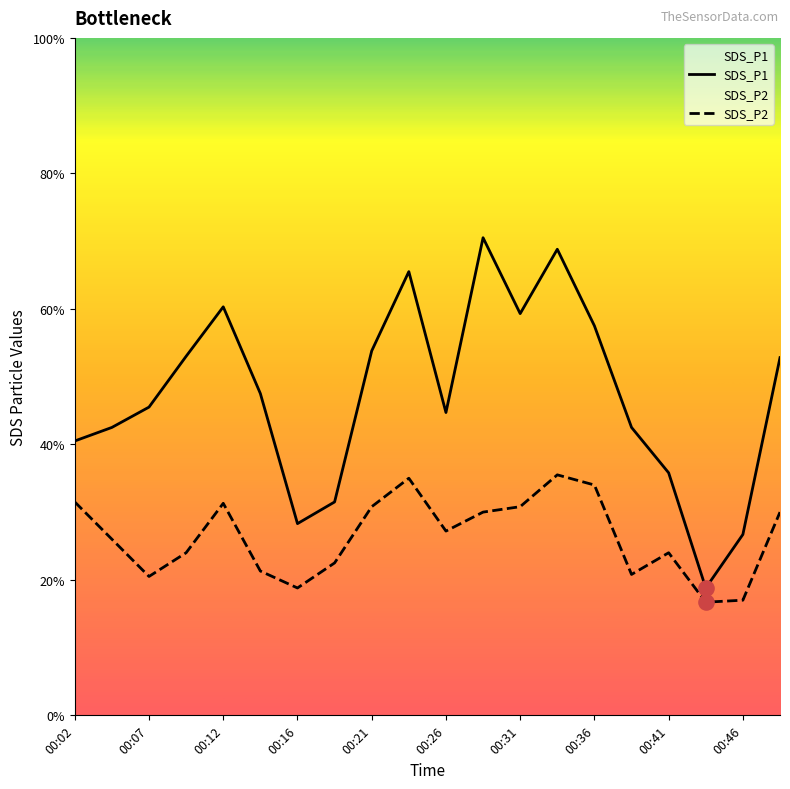

Which series reaches the maximum Y coordinate?

SDS_P1